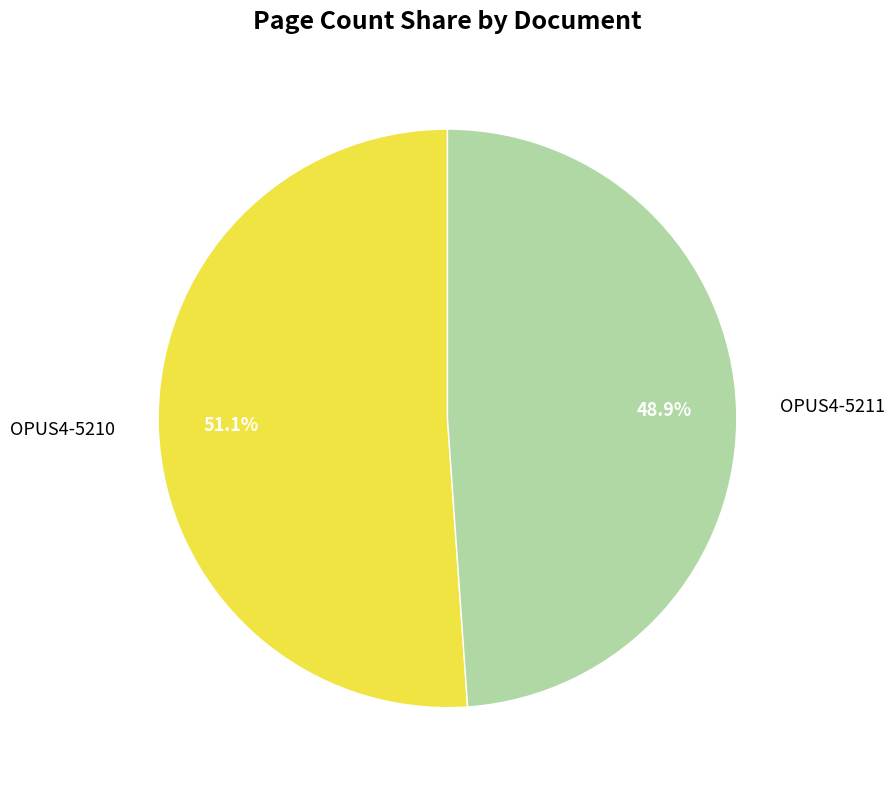

Rank the categories by value from lowest to highest.

OPUS4-5211, OPUS4-5210